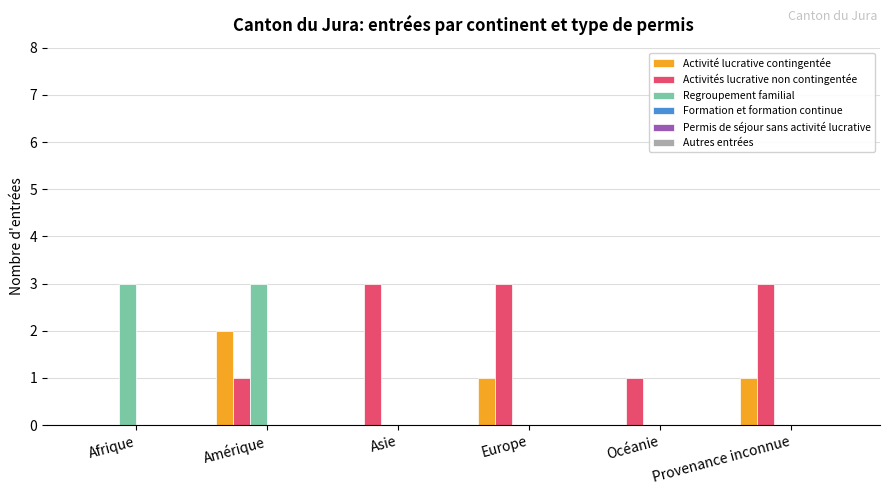

Count the number of data series in this chart.

3